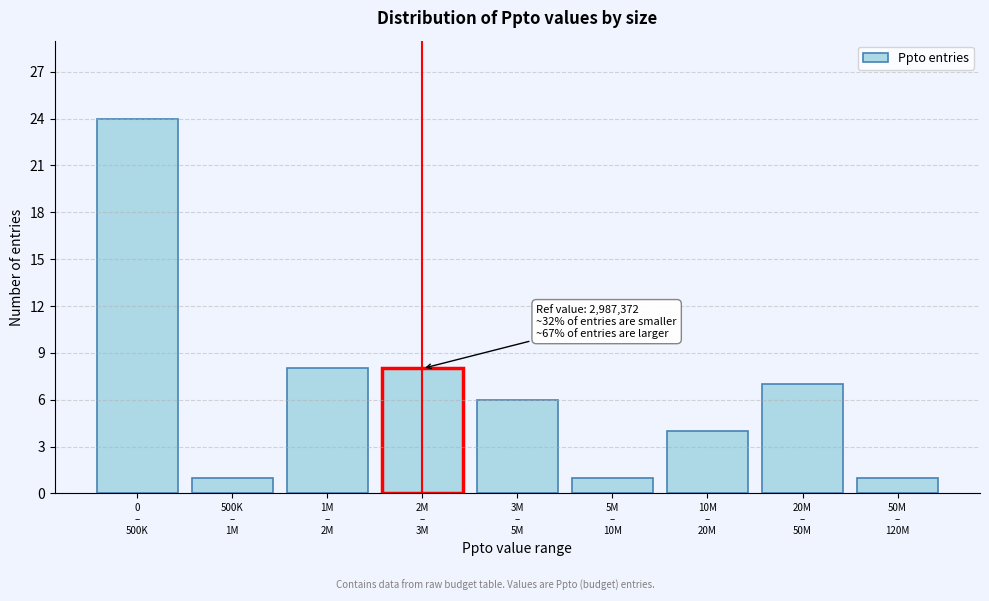

Reading left to right, list all the values displayed in this chart.

24	1	8	8	6	1	4	7	1